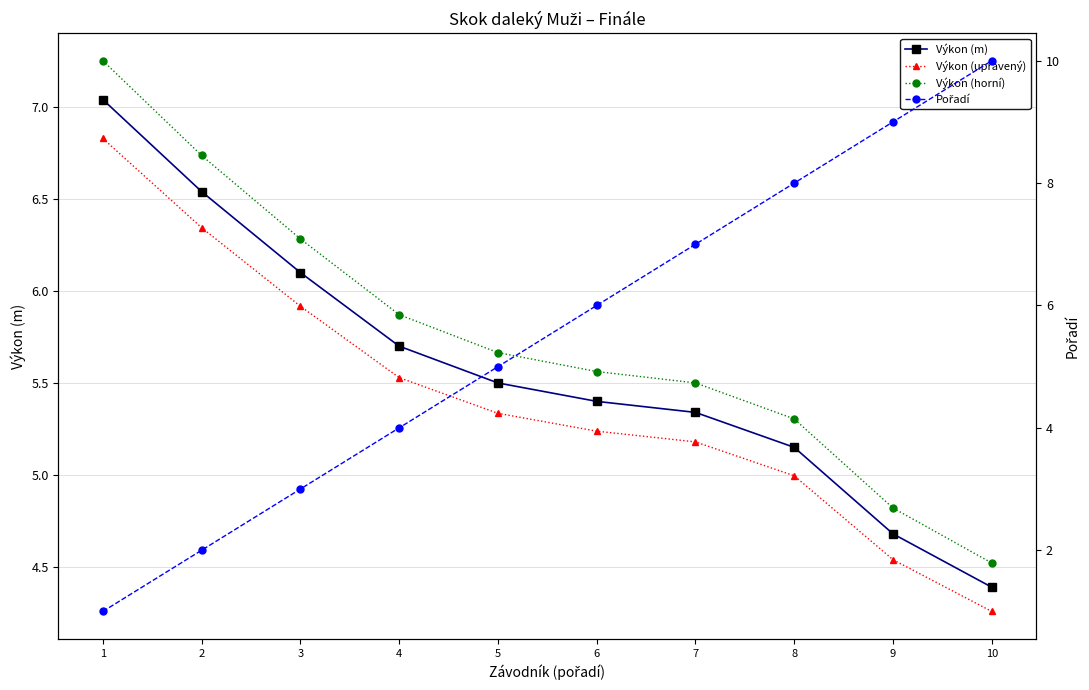

Where is Výkon (horní) nearest to the value 5?

9